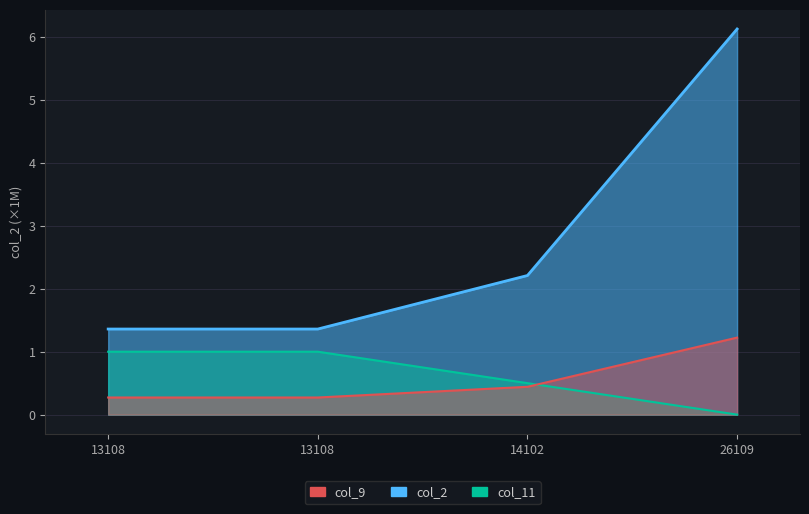

How many lines are shown in the chart?

3